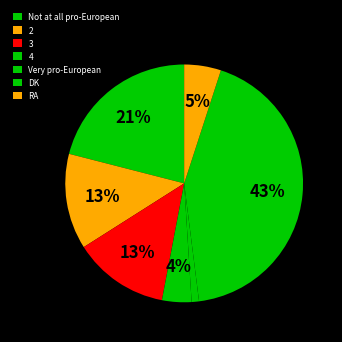

True or false: Very pro-European accounts for 11% of the total.

False